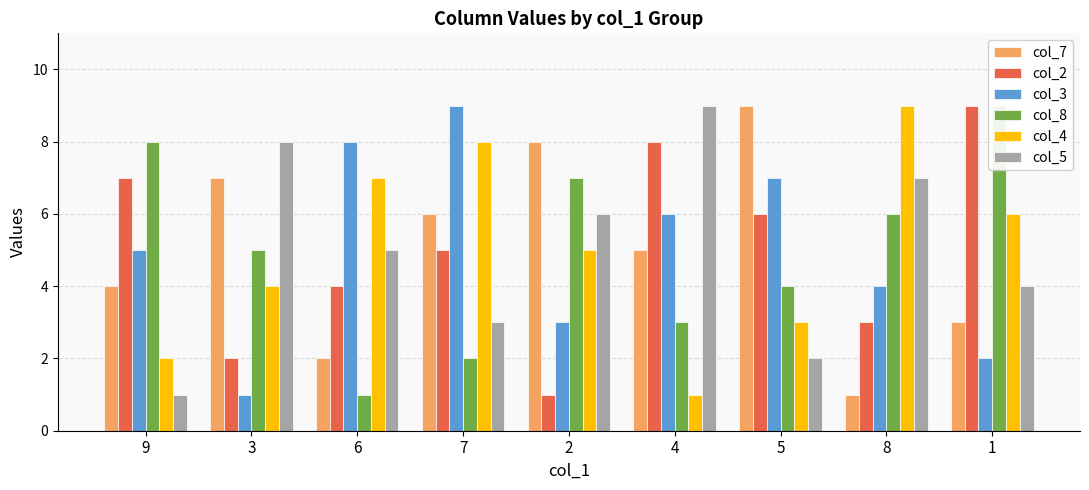

Reading right to left, what are all the values shown in this chart?

col_7: 3	1	9	5	8	6	2	7	4
col_2: 9	3	6	8	1	5	4	2	7
col_3: 2	4	7	6	3	9	8	1	5
col_8: 9	6	4	3	7	2	1	5	8
col_4: 6	9	3	1	5	8	7	4	2
col_5: 4	7	2	9	6	3	5	8	1